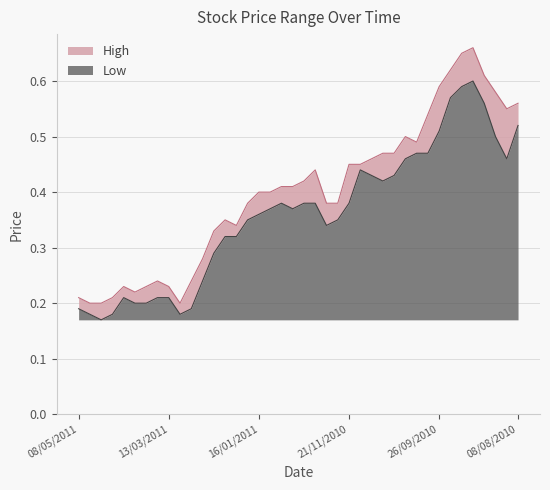

True or false: Low has more than 1 points higher than both neighbors.

True